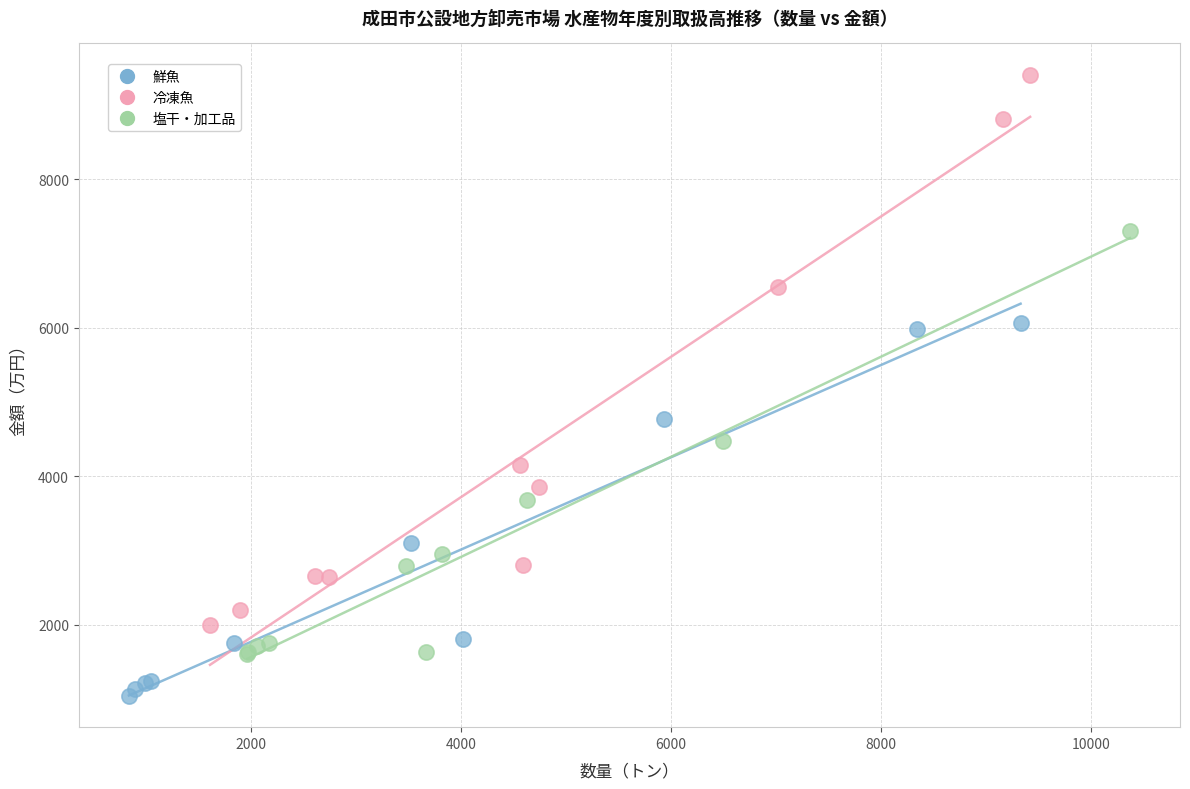

What are all the series names shown in the legend?

鮮魚, 冷凍魚, 塩干・加工品